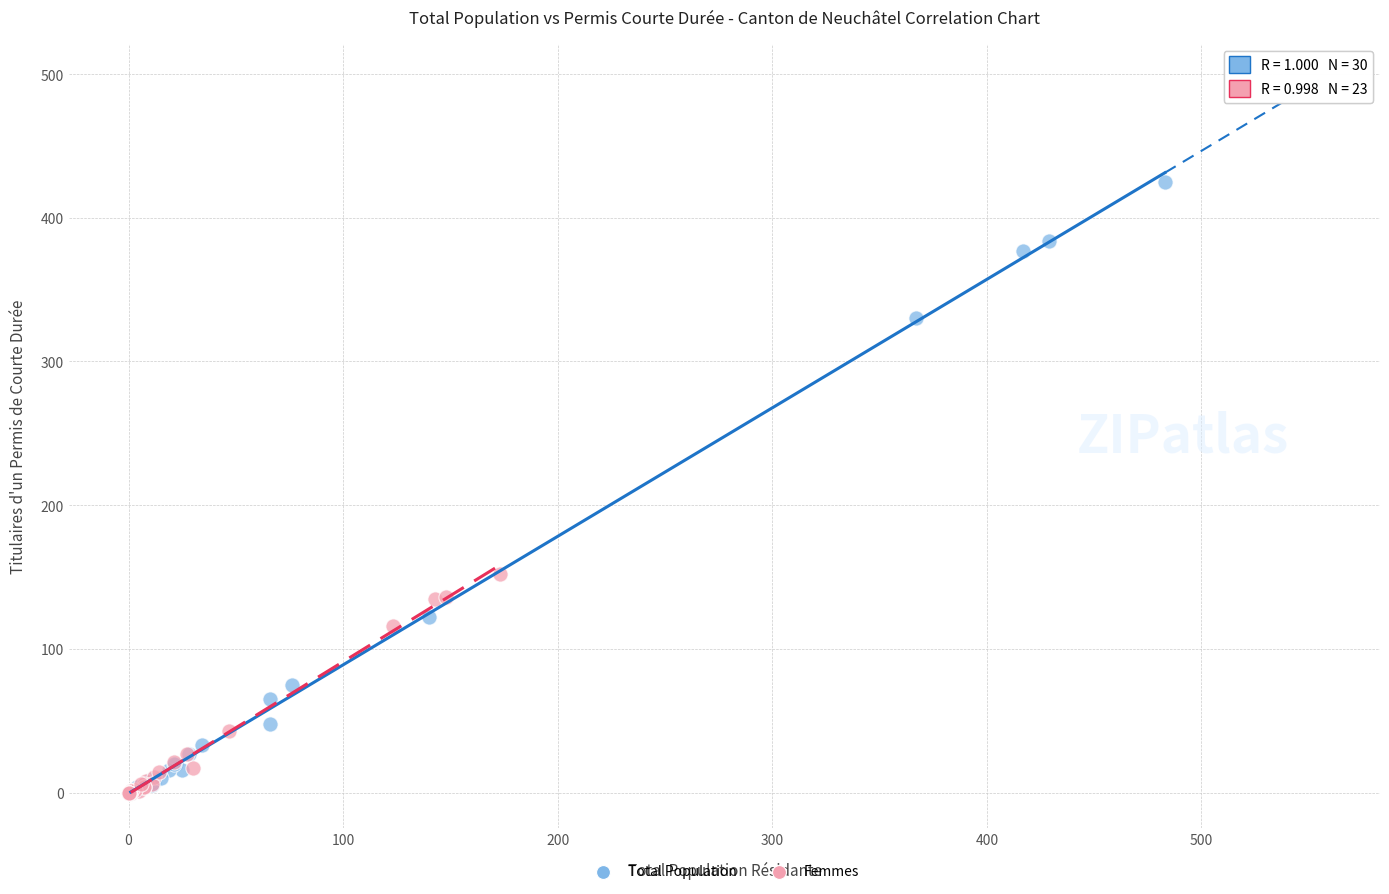

Which series has the largest Y range (max minus min)?

Total Population